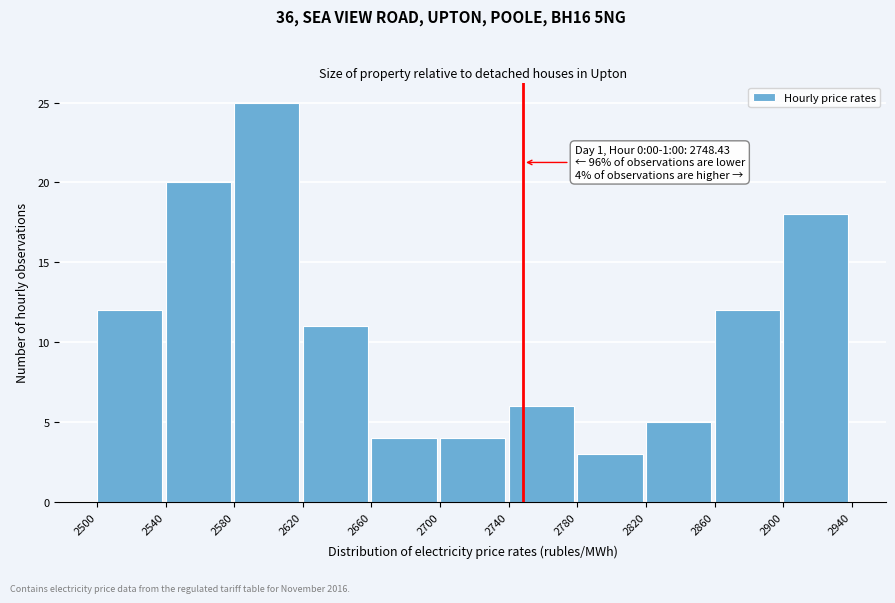

Which range on the x-axis has the tallest bar?

2580 to 2620